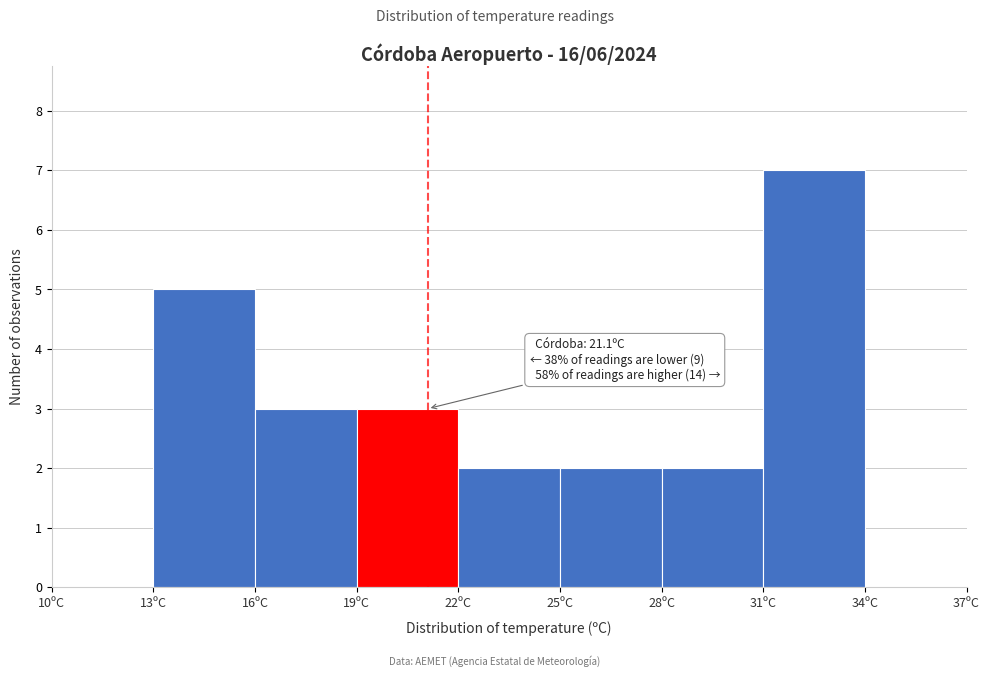

Over which range of the x-axis is the bar tallest?

31 to 34